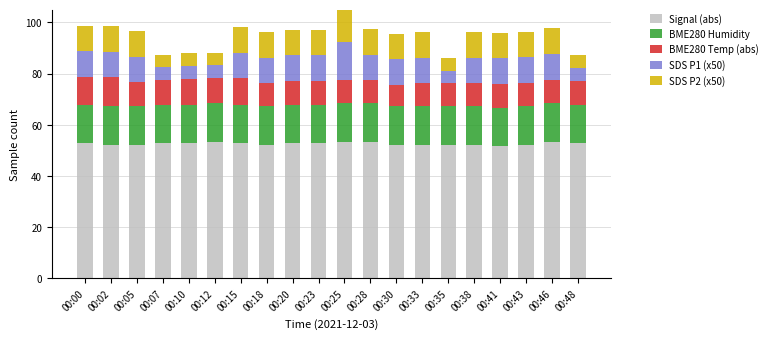

How many Signal (abs) values are between 52 and 53?

15